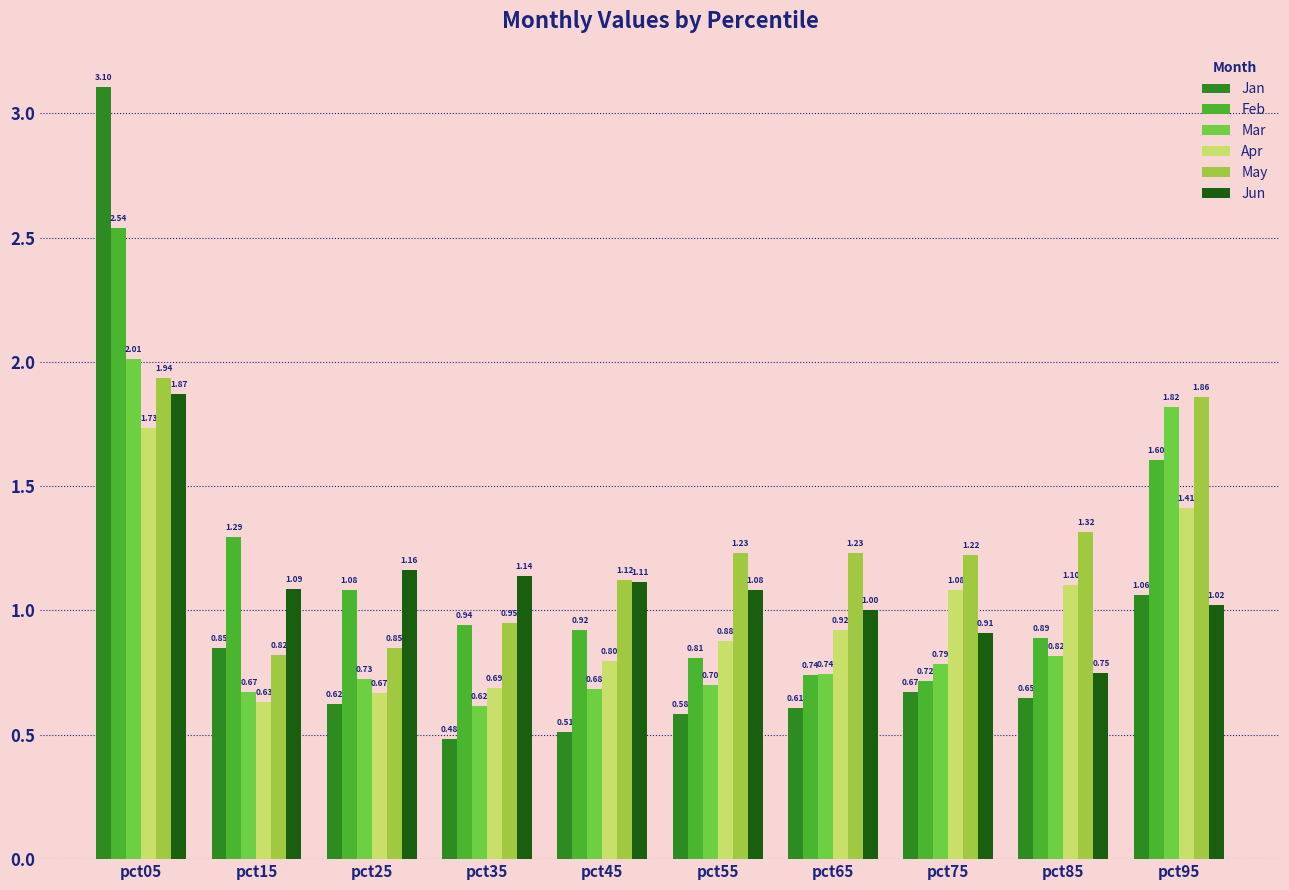

Rank the categories by Jan value from highest to lowest.

pct05, pct95, pct15, pct75, pct85, pct25, pct65, pct55, pct45, pct35